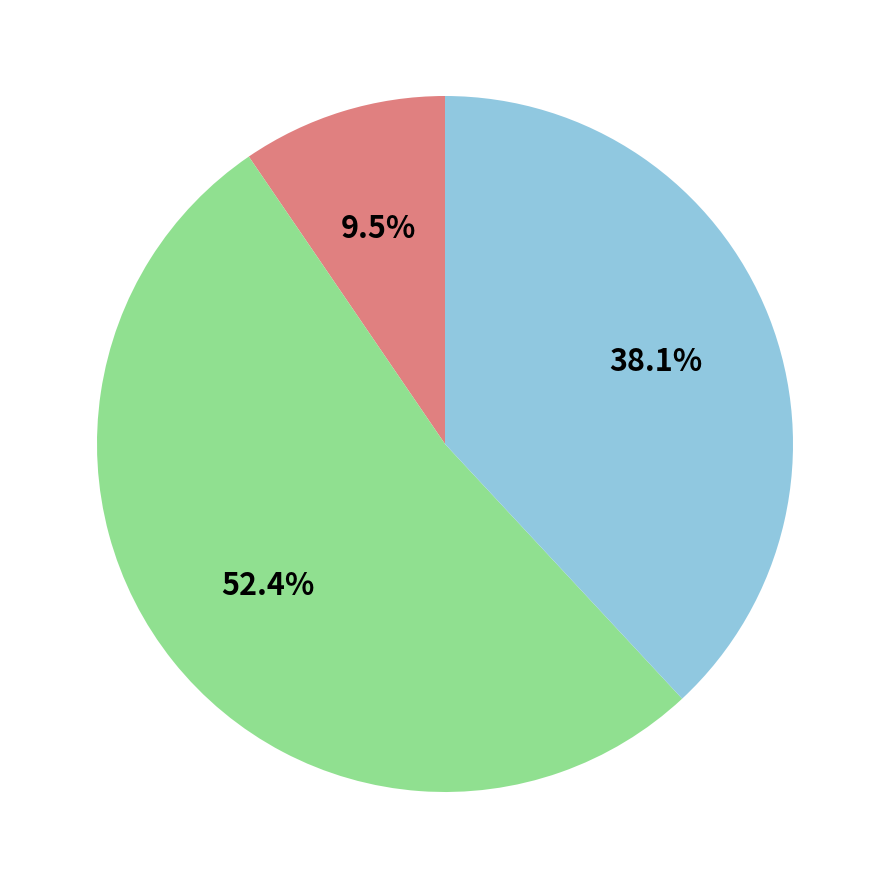

Is there any slice that represents more than half of the pie?

Yes